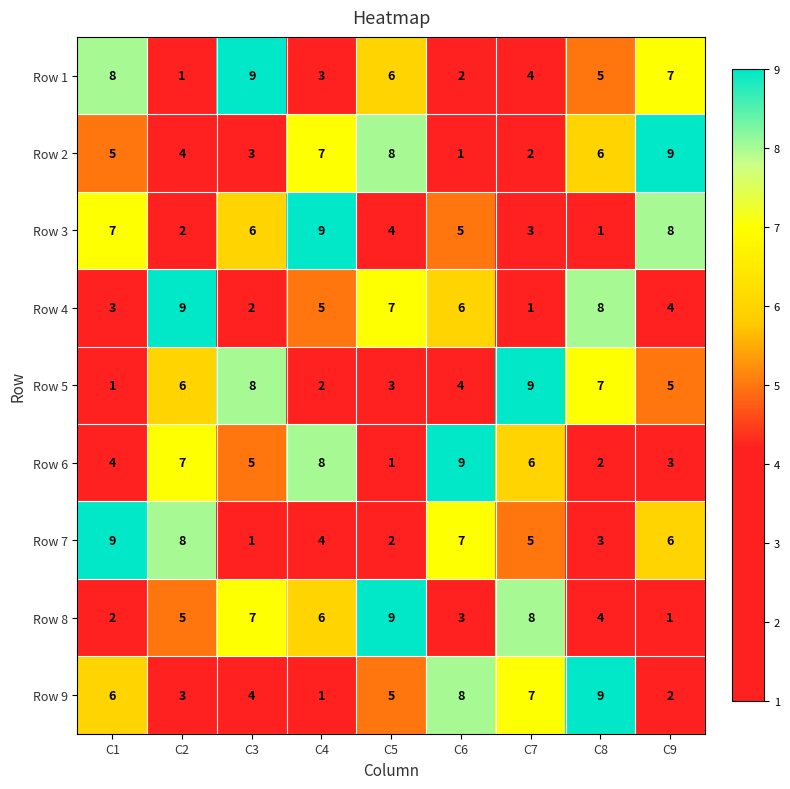

At which label does Row 4 first exceed 5?

C2